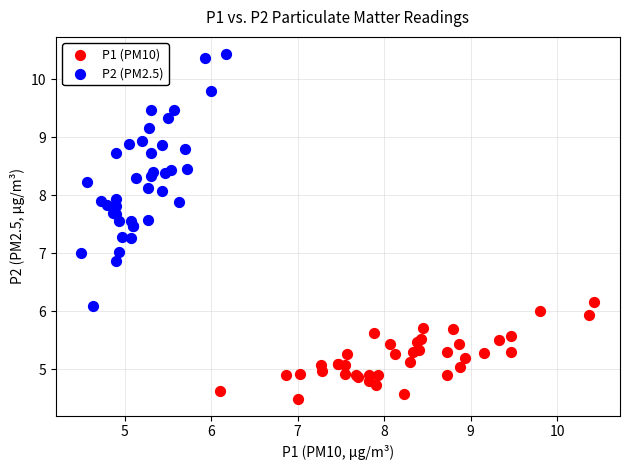

Which series contains the highest Y value?

P2 (PM2.5)